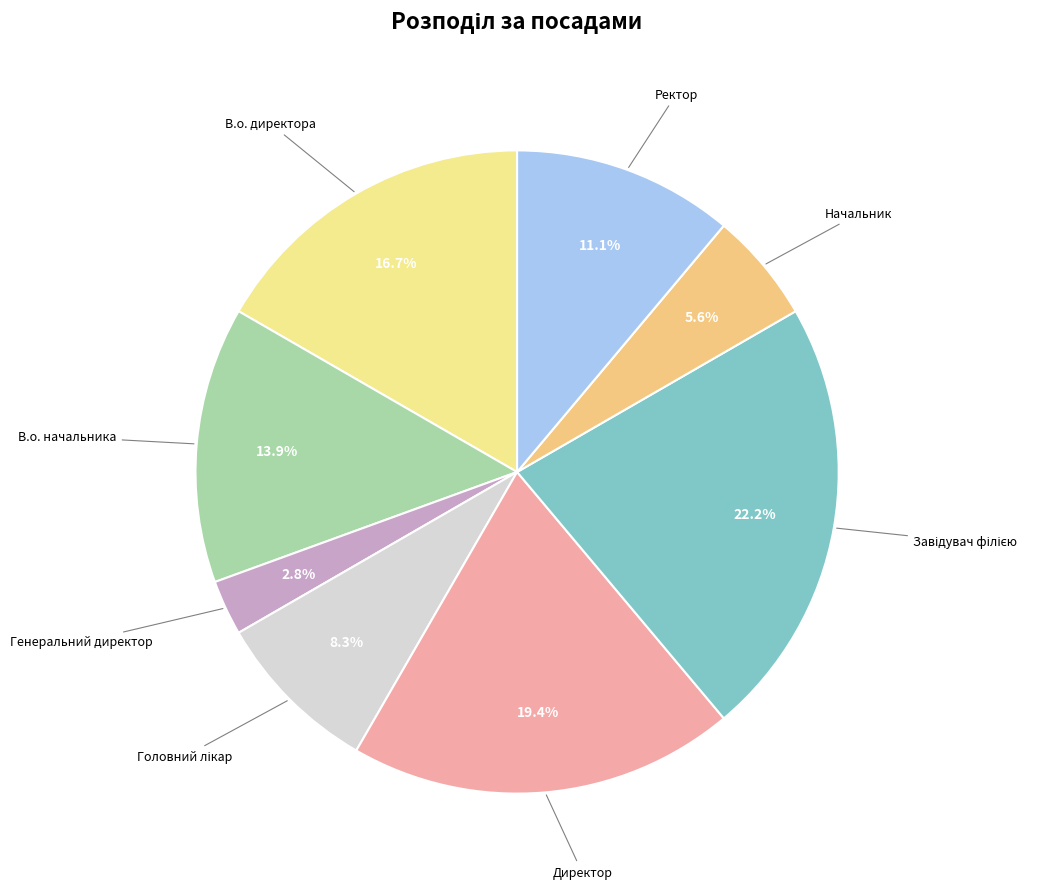

Count the number of slices in the pie.

8